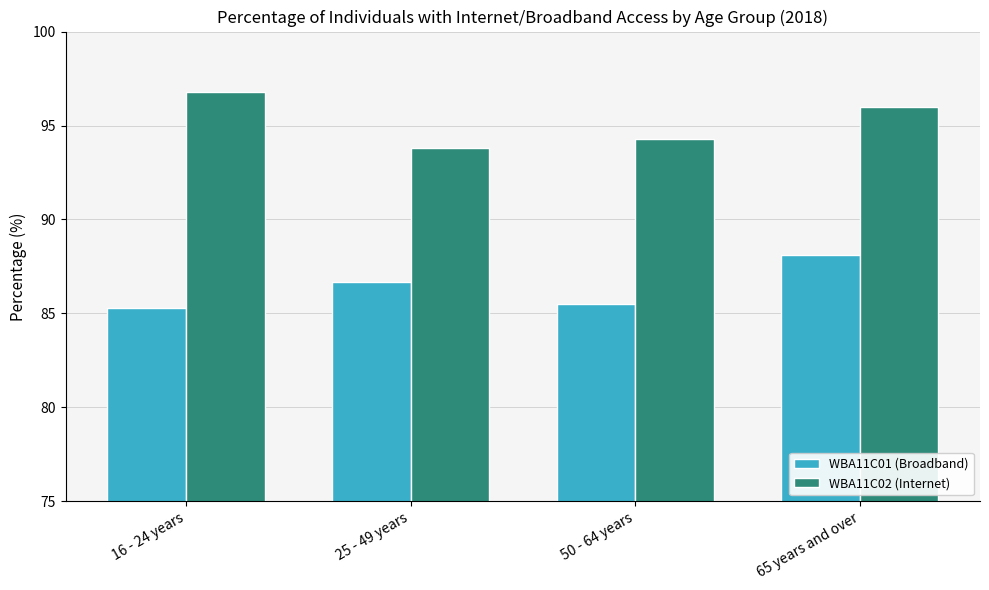

Is the value of WBA11C02 (Internet) at 65 years and over greater than the value of WBA11C01 (Broadband) at 65 years and over?

Yes